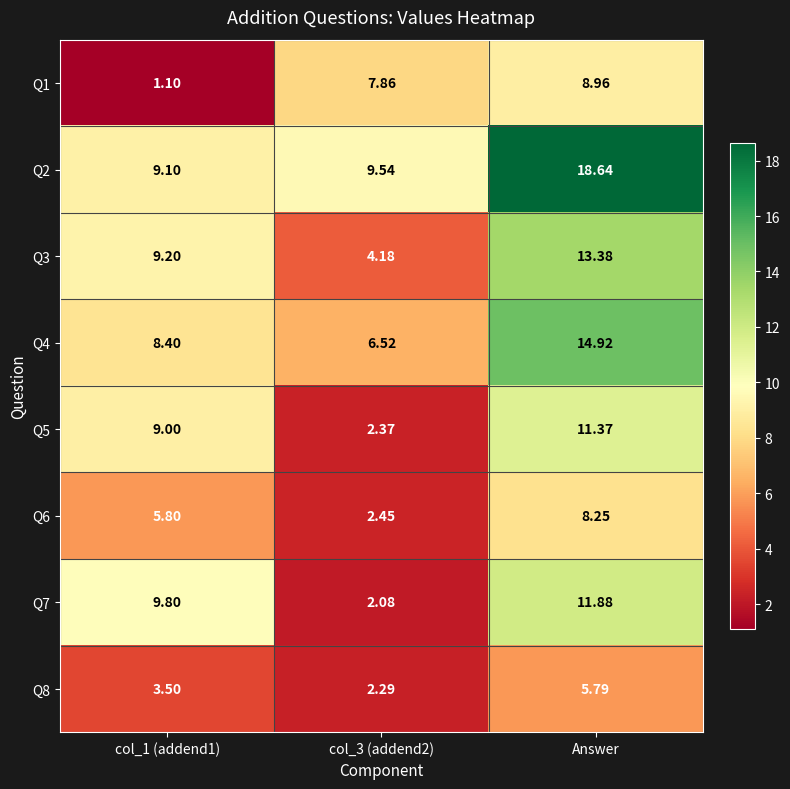

How many categories are shown in the chart?

3